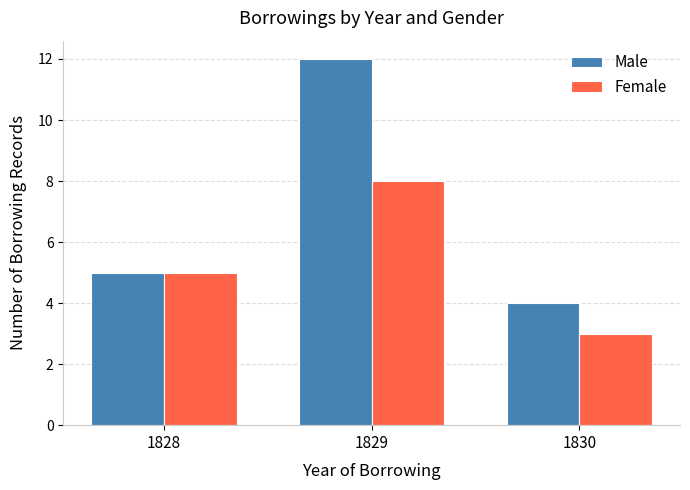

Is it true that Female equals 8 at 1828?

False